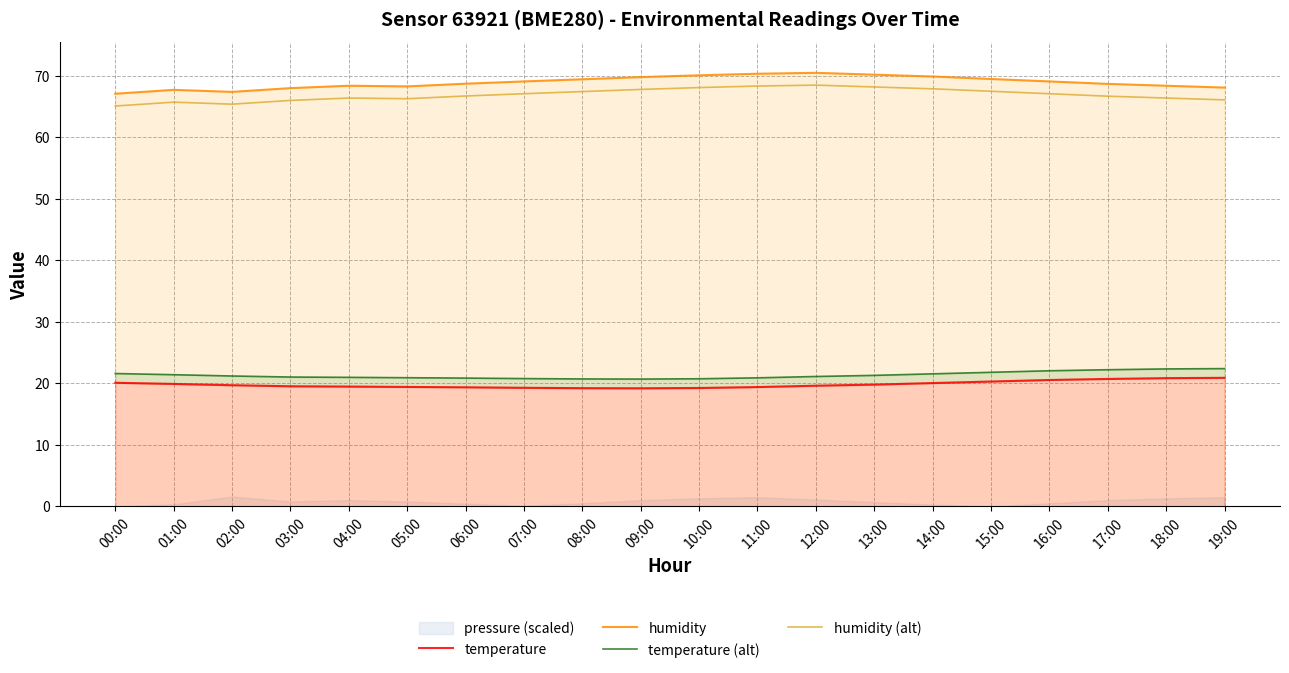

Reading left to right, what are all the values shown in this chart?

temperature: 00:00=20.1	01:00=19.9	02:00=19.7	03:00=19.5	04:00=19.5	05:00=19.4	06:00=19.4	07:00=19.3	08:00=19.2	09:00=19.2	10:00=19.2	11:00=19.4	12:00=19.6	13:00=19.8	14:00=20.1	15:00=20.3	16:00=20.6	17:00=20.7	18:00=20.9	19:00=20.9
humidity: 00:00=67.1	01:00=67.7	02:00=67.4	03:00=68.0	04:00=68.4	05:00=68.3	06:00=68.7	07:00=69.1	08:00=69.5	09:00=69.8	10:00=70.1	11:00=70.3	12:00=70.5	13:00=70.2	14:00=69.9	15:00=69.5	16:00=69.1	17:00=68.7	18:00=68.4	19:00=68.1
temperature (alt): 00:00=21.6	01:00=21.4	02:00=21.2	03:00=21.0	04:00=21.0	05:00=20.9	06:00=20.9	07:00=20.8	08:00=20.7	09:00=20.7	10:00=20.8	11:00=20.9	12:00=21.1	13:00=21.3	14:00=21.6	15:00=21.8	16:00=22.1	17:00=22.2	18:00=22.4	19:00=22.4
humidity (alt): 00:00=65.1	01:00=65.7	02:00=65.4	03:00=66.0	04:00=66.4	05:00=66.3	06:00=66.7	07:00=67.1	08:00=67.5	09:00=67.8	10:00=68.1	11:00=68.3	12:00=68.5	13:00=68.2	14:00=67.9	15:00=67.5	16:00=67.1	17:00=66.7	18:00=66.4	19:00=66.1